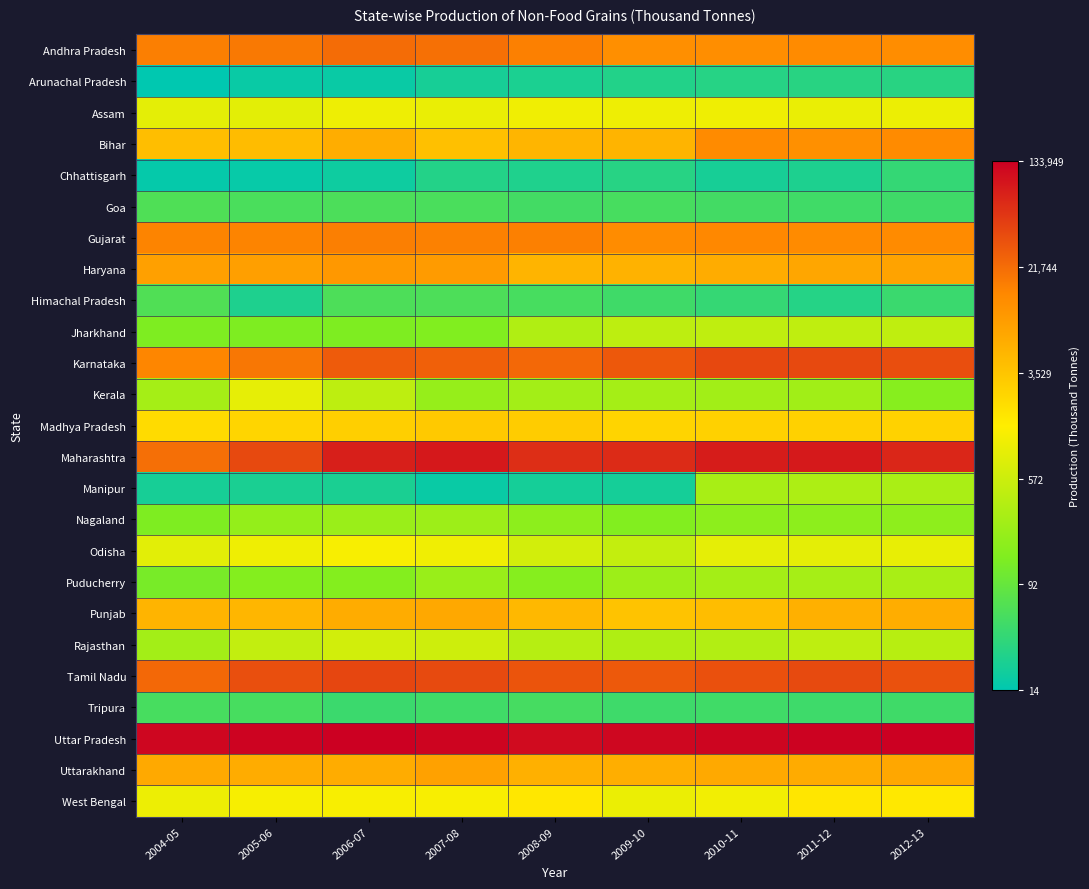

Which series has the widest spread of values?

Manipur